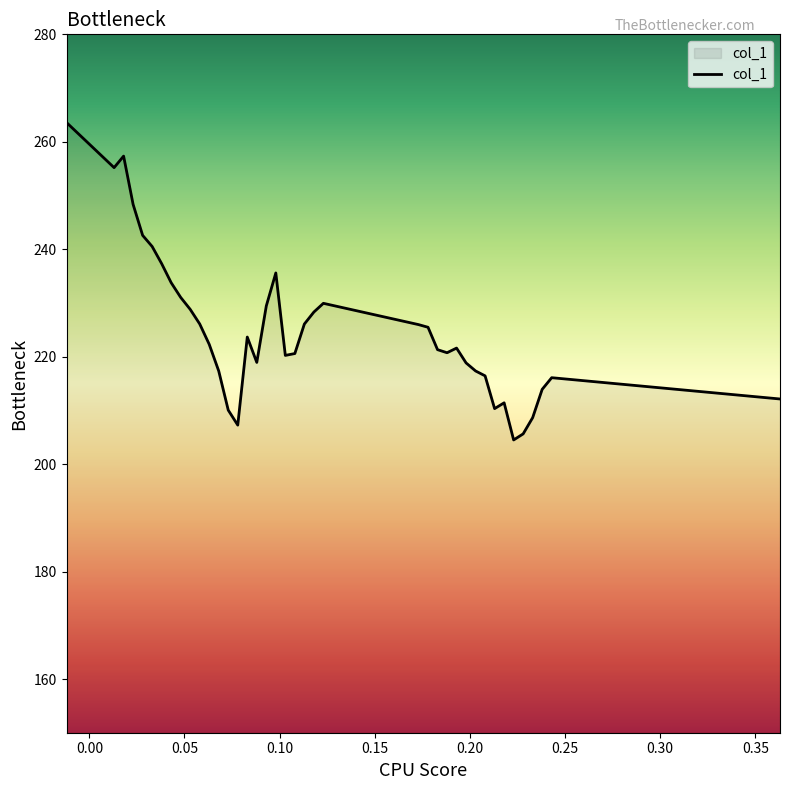

What is the difference between the maximum and minimum values?

59.1